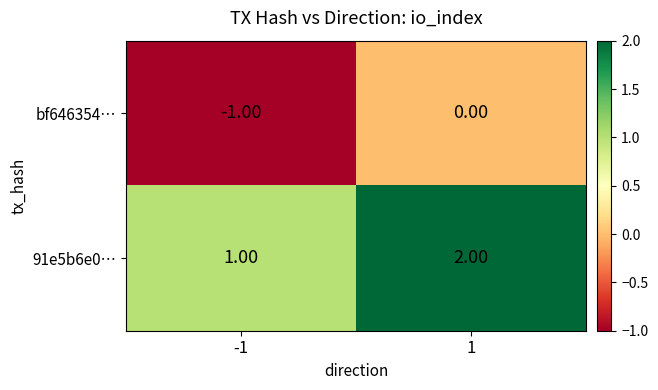

Which series has the largest total across all categories?

91e5b6e0…